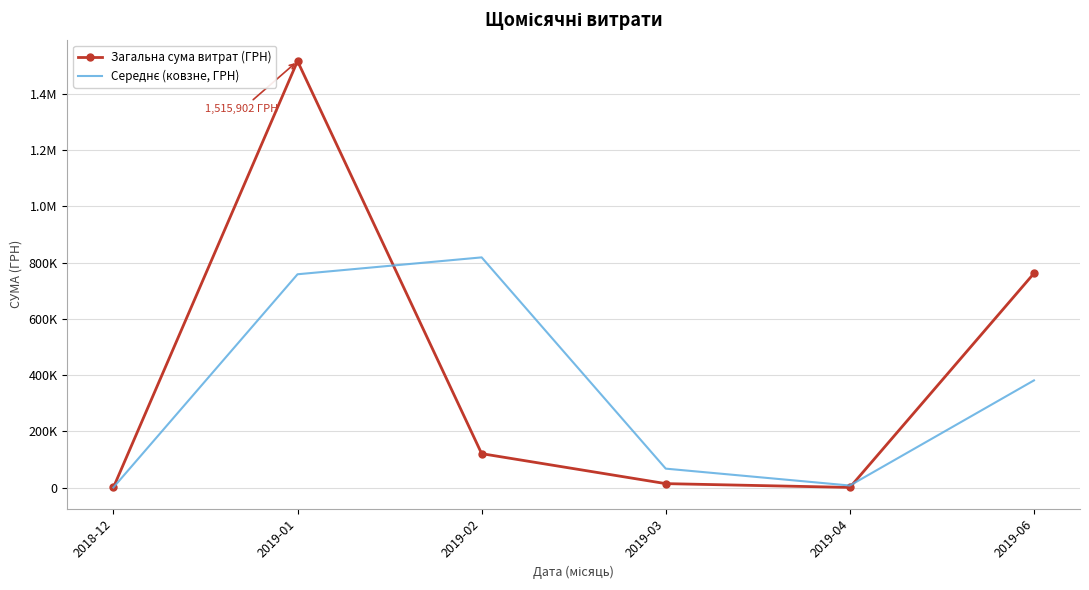

What is the difference between the Середнє (ковзне, ГРН) values at 2019-06 and 2019-02?

437111.1